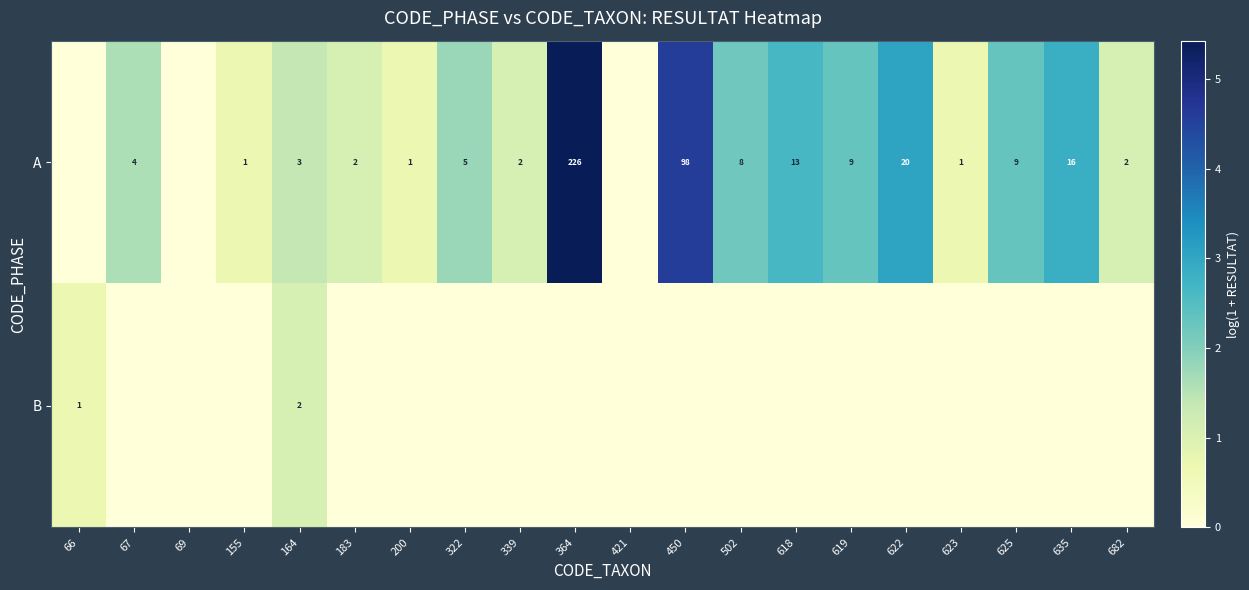

The A series shows 13 at 619. True or false?

False